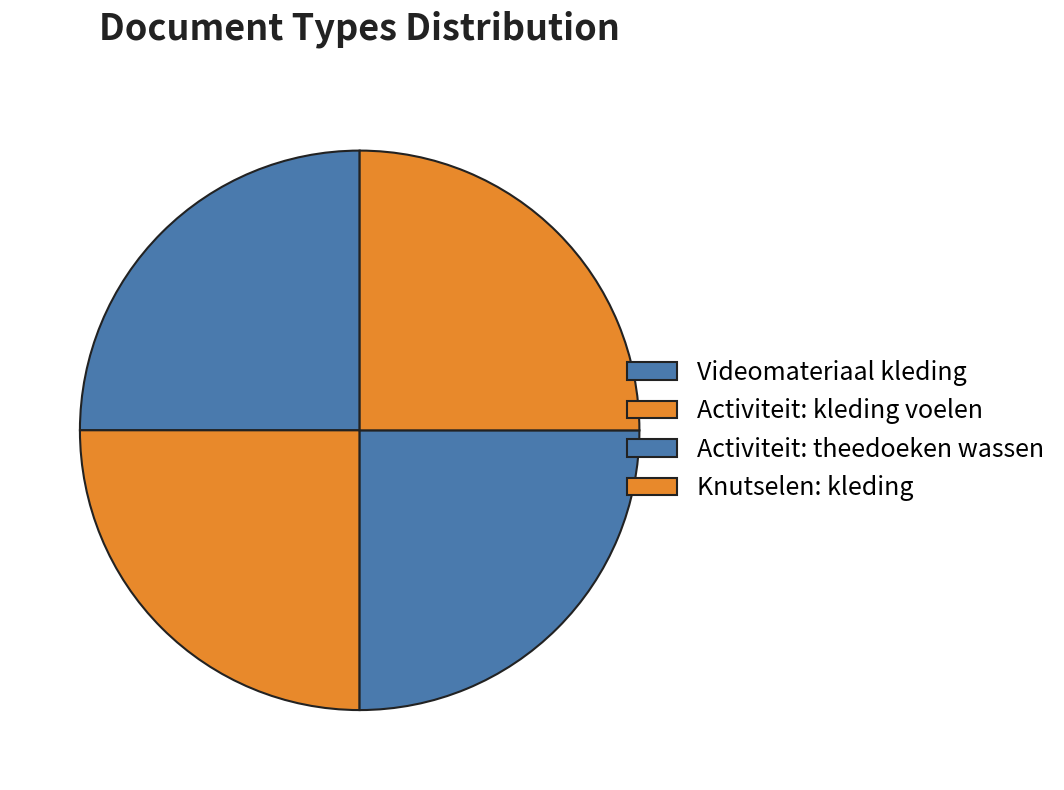

To the nearest percent, what portion does Activiteit: kleding voelen represent?

25%